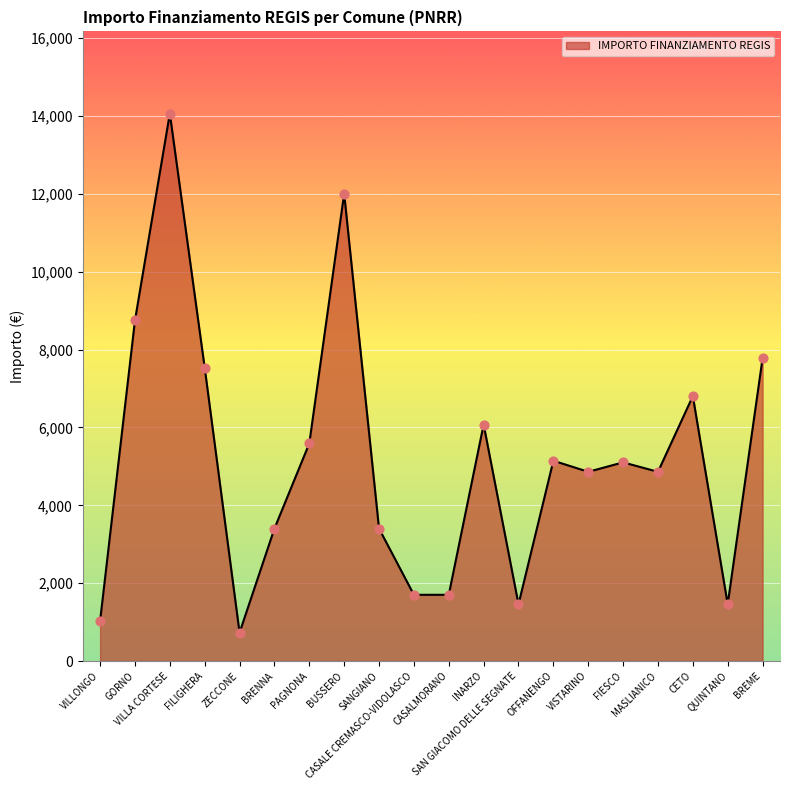

Approximately how many times larger is the value at INARZO compared to VILLONGO?

5.9